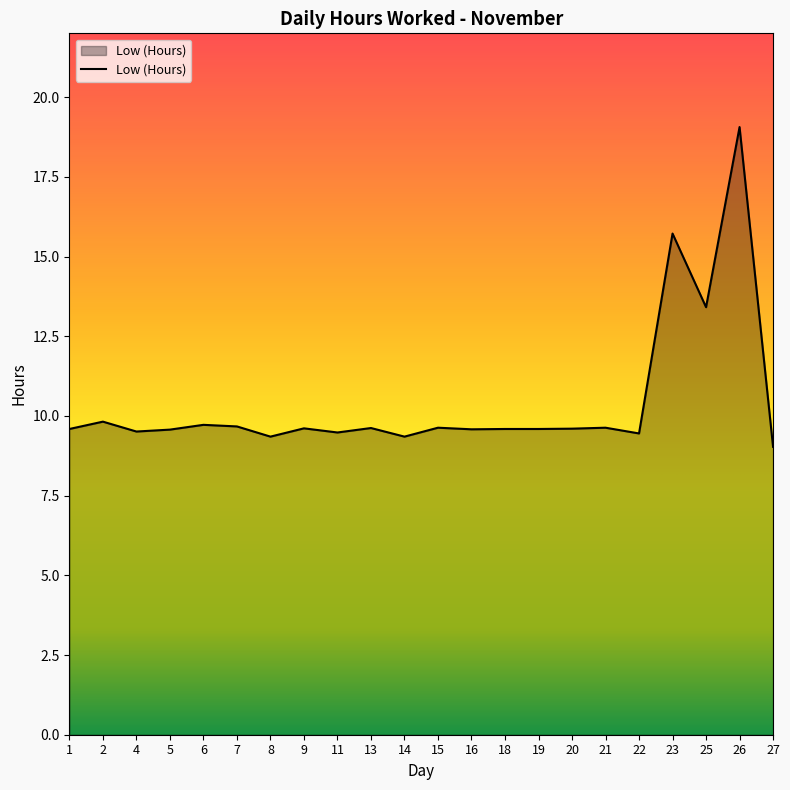

At which label is the value closest to 14?

25